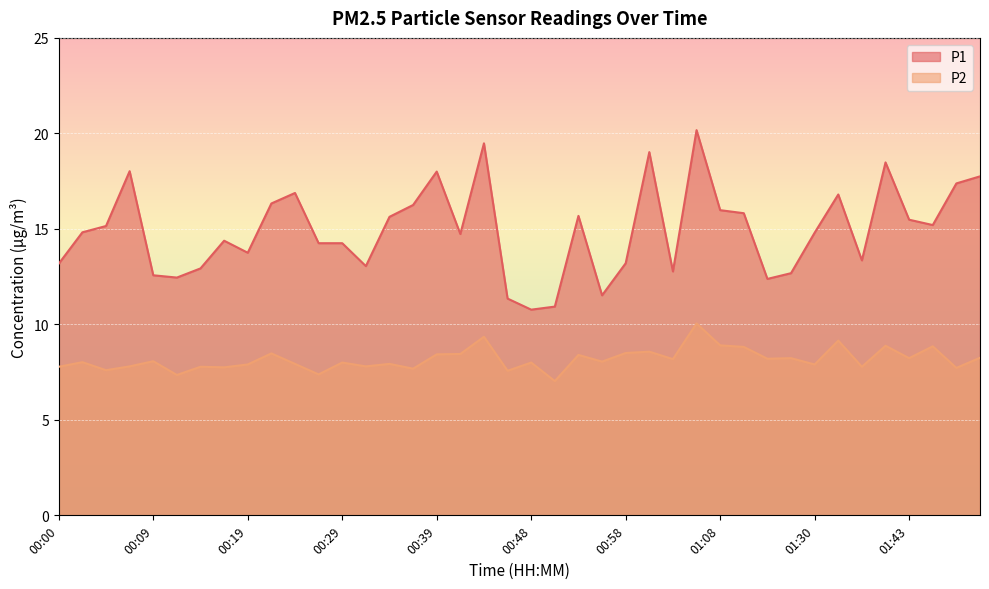

At which category does P2 reach its first local valley?

00:05